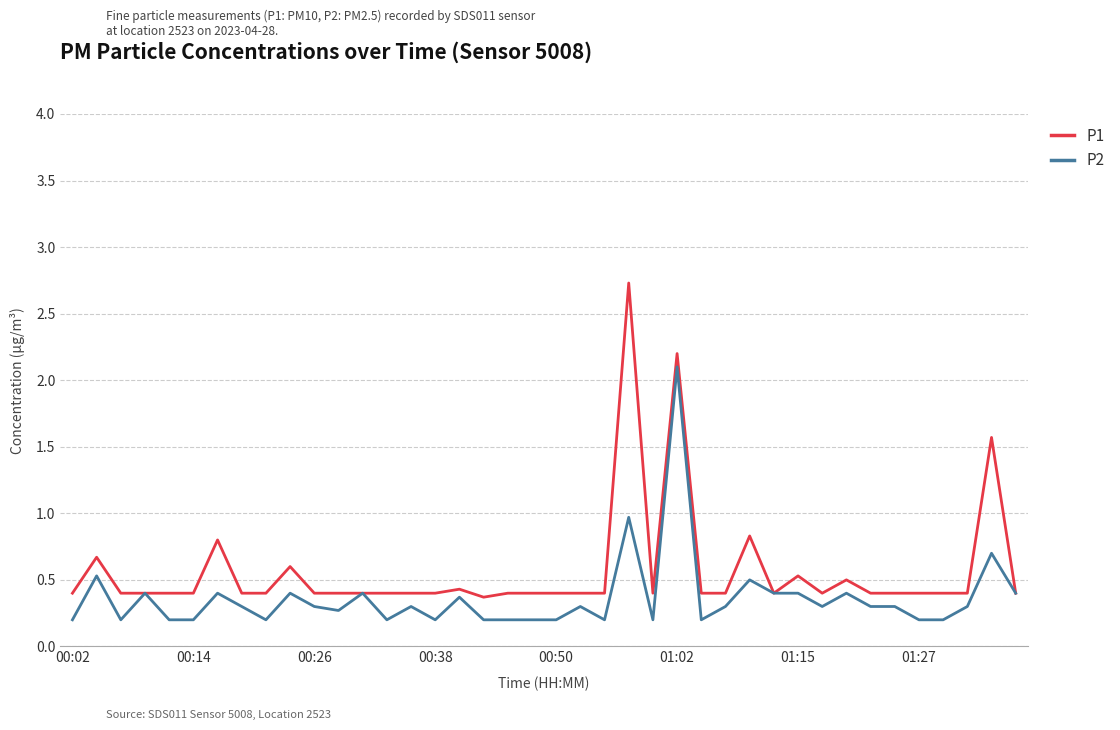

List the series in order of their overall mean, highest first.

P1, P2